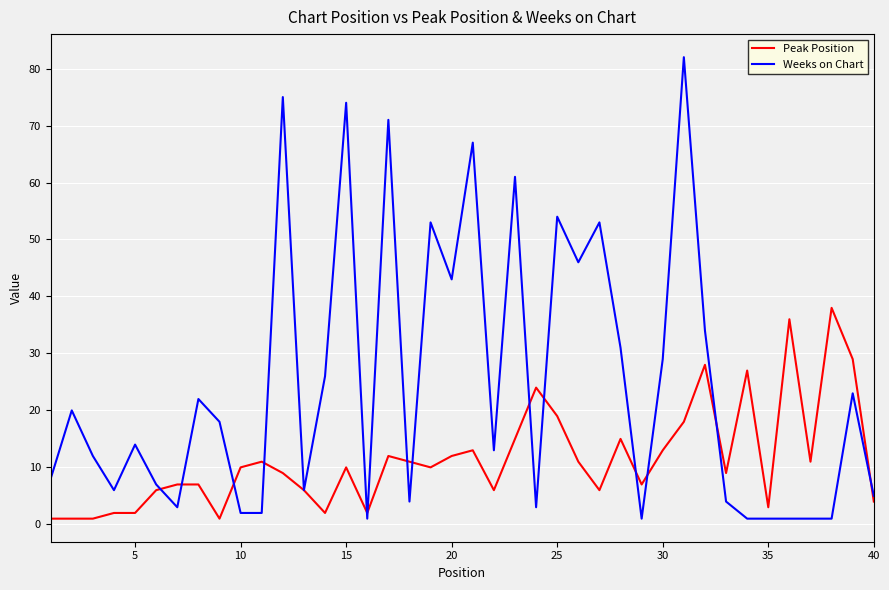

Rank the series by their maximum value, from lowest to highest.

Peak Position, Weeks on Chart